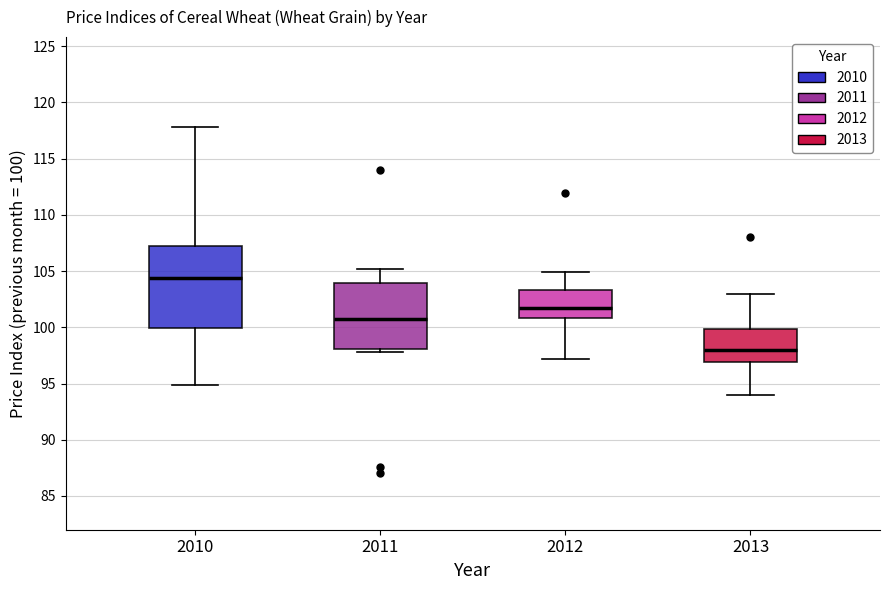

Which box's median line is the highest?

2010